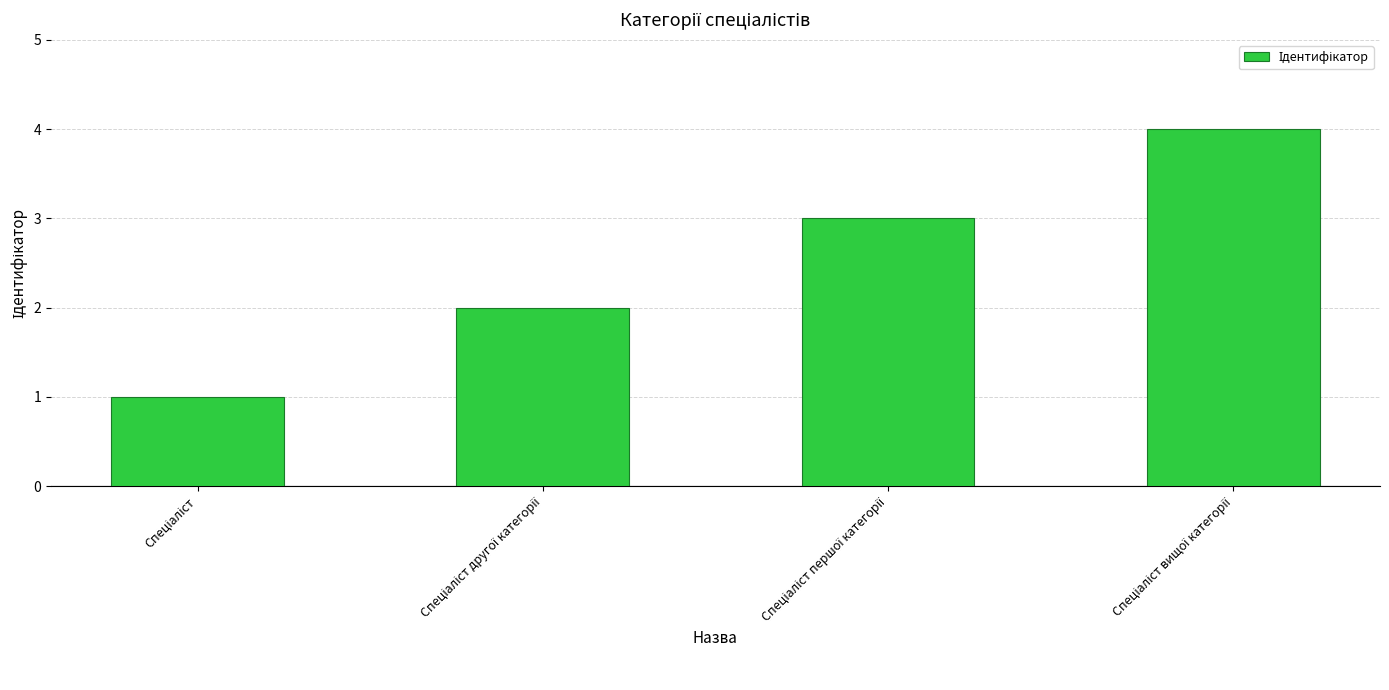

What is the greatest value displayed?

4